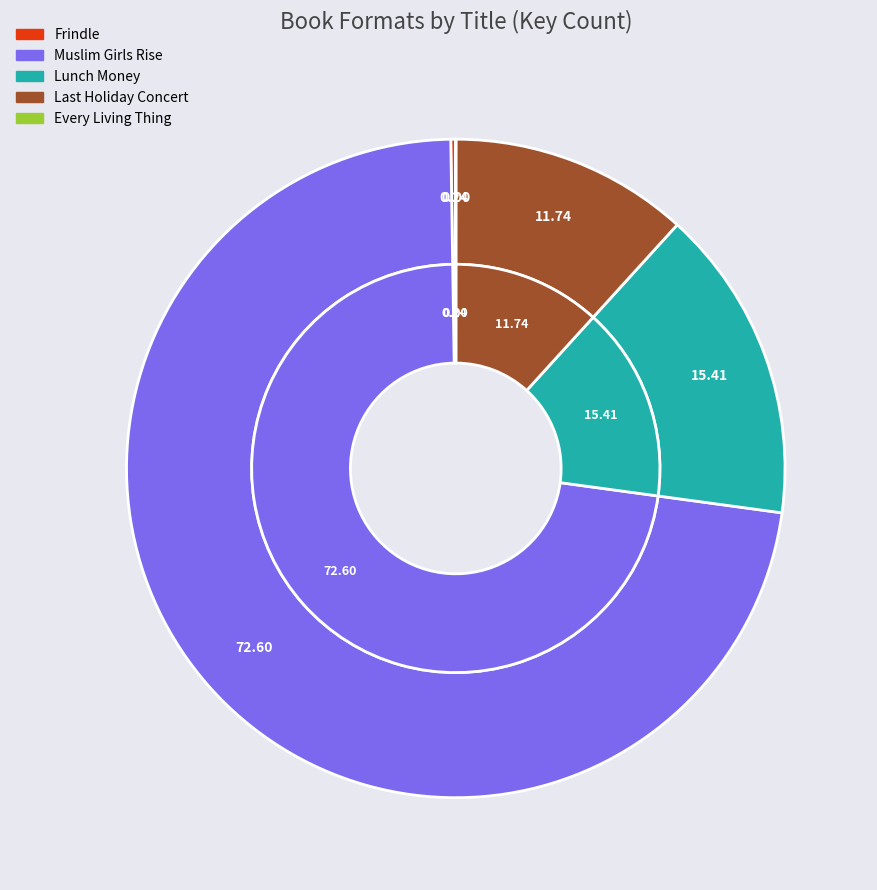

To the nearest percent, what percentage of the pie is Muslim Girls Rise?

73%